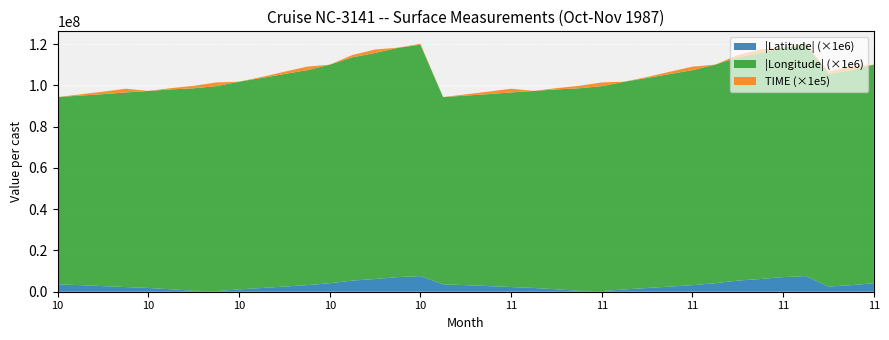

Reading left to right, list all the values displayed in this chart.

TIME: 10=0.0	10=6.0	10=12.0	10=18.0	10=0.0	10=6.0	10=12.0	10=18.0	10=0.0	10=5.0	10=11.0	10=17.0	10=0.3	10=11.0	10=17.0	10=0.3	10=5.0	11=0.0	11=6.0	11=12.0	11=18.0	11=0.0	11=6.0	11=12.0	11=18.0	11=0.0	11=5.0	11=11.0	11=17.0	11=0.3	11=11.0	11=17.0	11=0.3	11=5.0	11=12.0	11=18.0	11=0.0
LATITUDE: 10=3.6	10=3.2	10=2.7	10=2.3	10=1.8	10=1.2	10=0.5	10=-0.3	10=-1.1	10=-1.8	10=-2.5	10=-3.2	10=-4.1	10=-5.4	10=-6.2	10=-7.1	10=-7.6	11=3.6	11=3.2	11=2.7	11=2.3	11=1.8	11=1.2	11=0.5	11=-0.3	11=-1.1	11=-1.8	11=-2.5	11=-3.2	11=-4.1	11=-5.4	11=-6.2	11=-7.1	11=-7.6	11=-2.5	11=-3.2	11=-4.1
LONGITUDE: 10=-90.7	10=-91.8	10=-93.0	10=-94.3	10=-95.5	10=-96.8	10=-98.1	10=-99.3	10=-100.6	10=-101.8	10=-103.0	10=-104.2	10=-105.9	10=-108.2	10=-109.5	10=-111.1	10=-112.1	11=-90.7	11=-91.8	11=-93.0	11=-94.3	11=-95.5	11=-96.8	11=-98.1	11=-99.3	11=-100.6	11=-101.8	11=-103.0	11=-104.2	11=-105.9	11=-108.2	11=-109.5	11=-111.1	11=-112.1	11=-103.0	11=-104.2	11=-105.9